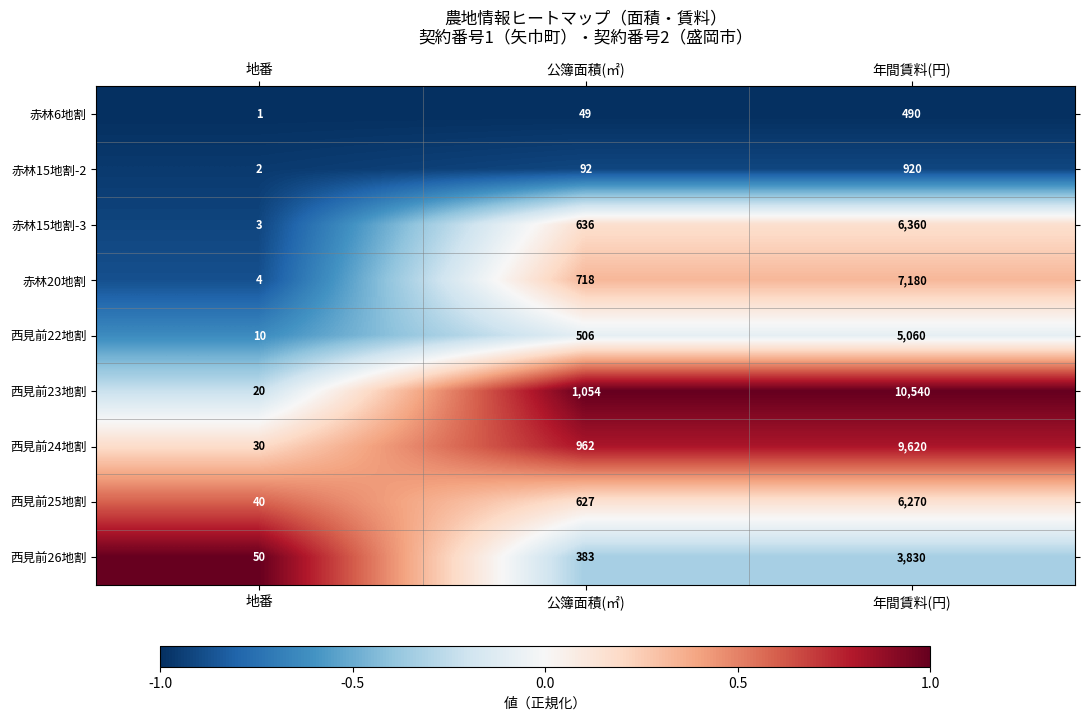

What is the total value across all series at 年間賃料(円)?

50270